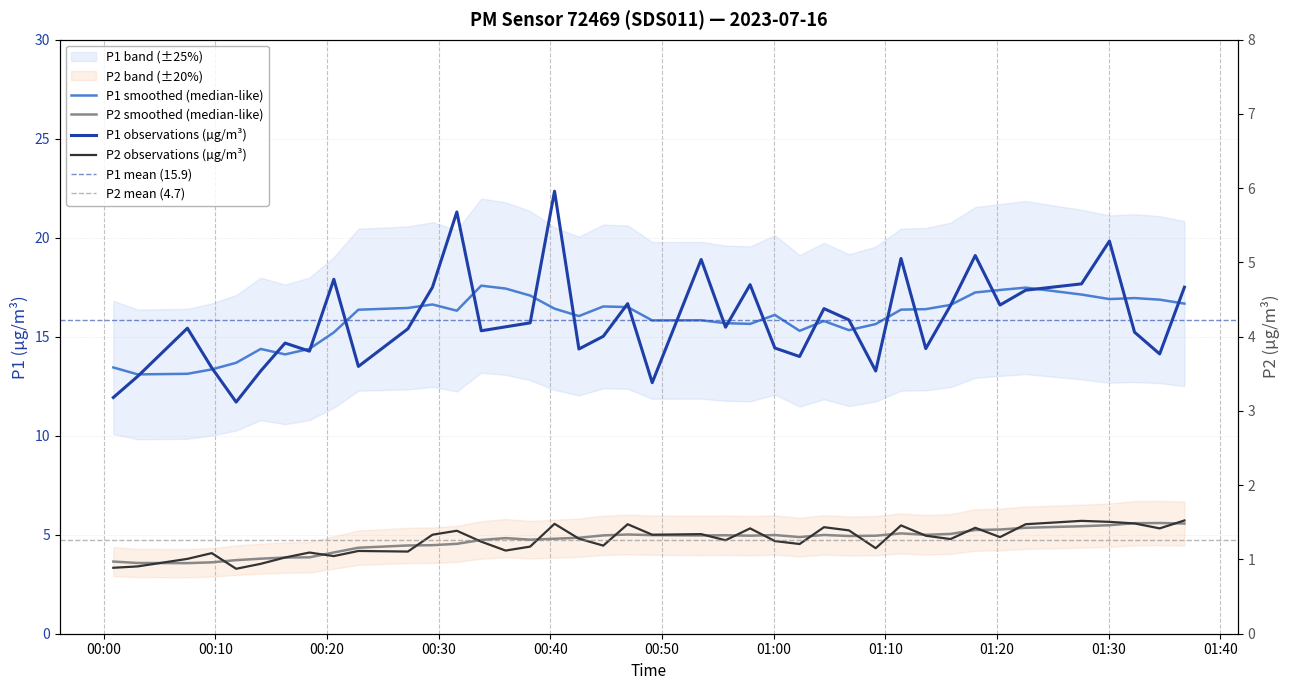

Reading right to left, extract all data points from this chart.

P1: 2023-07-16T01:36:47=17.5	2023-07-16T01:34:34=14.1	2023-07-16T01:32:19=15.2	2023-07-16T01:30:04=19.8	2023-07-16T01:27:34=17.7	2023-07-16T01:22:34=17.4	2023-07-16T01:20:16=16.6	2023-07-16T01:18:03=19.1	2023-07-16T01:15:50=16.6	2023-07-16T01:13:37=14.4	2023-07-16T01:11:24=18.9	2023-07-16T01:09:08=13.3	2023-07-16T01:06:44=15.8	2023-07-16T01:04:30=16.4	2023-07-16T01:02:19=14.0	2023-07-16T01:00:06=14.4	2023-07-16T00:57:53=17.6	2023-07-16T00:55:41=15.5	2023-07-16T00:53:30=18.9	2023-07-16T00:49:07=12.7	2023-07-16T00:46:55=16.7	2023-07-16T00:44:44=15.0	2023-07-16T00:42:33=14.4	2023-07-16T00:40:22=22.4	2023-07-16T00:38:11=15.7	2023-07-16T00:35:59=15.5	2023-07-16T00:33:48=15.3	2023-07-16T00:31:37=21.3	2023-07-16T00:29:26=17.5	2023-07-16T00:27:14=15.4	2023-07-16T00:22:48=13.5	2023-07-16T00:20:36=17.9	2023-07-16T00:18:25=14.3	2023-07-16T00:16:14=14.7	2023-07-16T00:14:03=13.3	2023-07-16T00:11:51=11.7	2023-07-16T00:09:40=13.4	2023-07-16T00:07:29=15.4	2023-07-16T00:03:02=13.0	2023-07-16T00:00:51=11.9
P2: 2023-07-16T01:36:47=5.7	2023-07-16T01:34:34=5.3	2023-07-16T01:32:19=5.6	2023-07-16T01:30:04=5.7	2023-07-16T01:27:34=5.7	2023-07-16T01:22:34=5.5	2023-07-16T01:20:16=4.9	2023-07-16T01:18:03=5.3	2023-07-16T01:15:50=4.8	2023-07-16T01:13:37=5.0	2023-07-16T01:11:24=5.5	2023-07-16T01:09:08=4.3	2023-07-16T01:06:44=5.2	2023-07-16T01:04:30=5.4	2023-07-16T01:02:19=4.5	2023-07-16T01:00:06=4.7	2023-07-16T00:57:53=5.3	2023-07-16T00:55:41=4.7	2023-07-16T00:53:30=5.0	2023-07-16T00:49:07=5.0	2023-07-16T00:46:55=5.5	2023-07-16T00:44:44=4.5	2023-07-16T00:42:33=4.8	2023-07-16T00:40:22=5.5	2023-07-16T00:38:11=4.4	2023-07-16T00:35:59=4.2	2023-07-16T00:33:48=4.7	2023-07-16T00:31:37=5.2	2023-07-16T00:29:26=5.0	2023-07-16T00:27:14=4.2	2023-07-16T00:22:48=4.2	2023-07-16T00:20:36=3.9	2023-07-16T00:18:25=4.1	2023-07-16T00:16:14=3.9	2023-07-16T00:14:03=3.5	2023-07-16T00:11:51=3.3	2023-07-16T00:09:40=4.1	2023-07-16T00:07:29=3.8	2023-07-16T00:03:02=3.4	2023-07-16T00:00:51=3.3